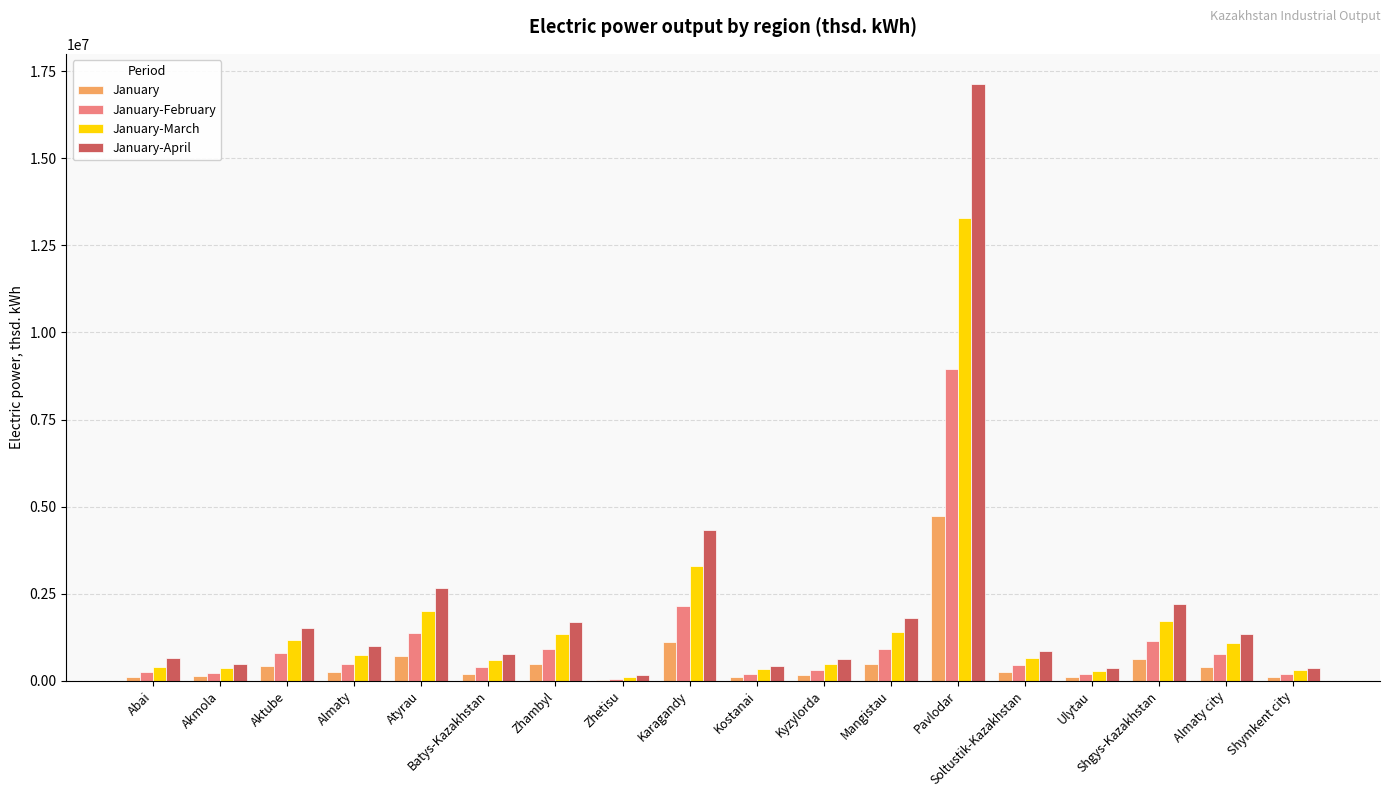

Between Aktube and Ulytau, which series saw the biggest shift?

January-April